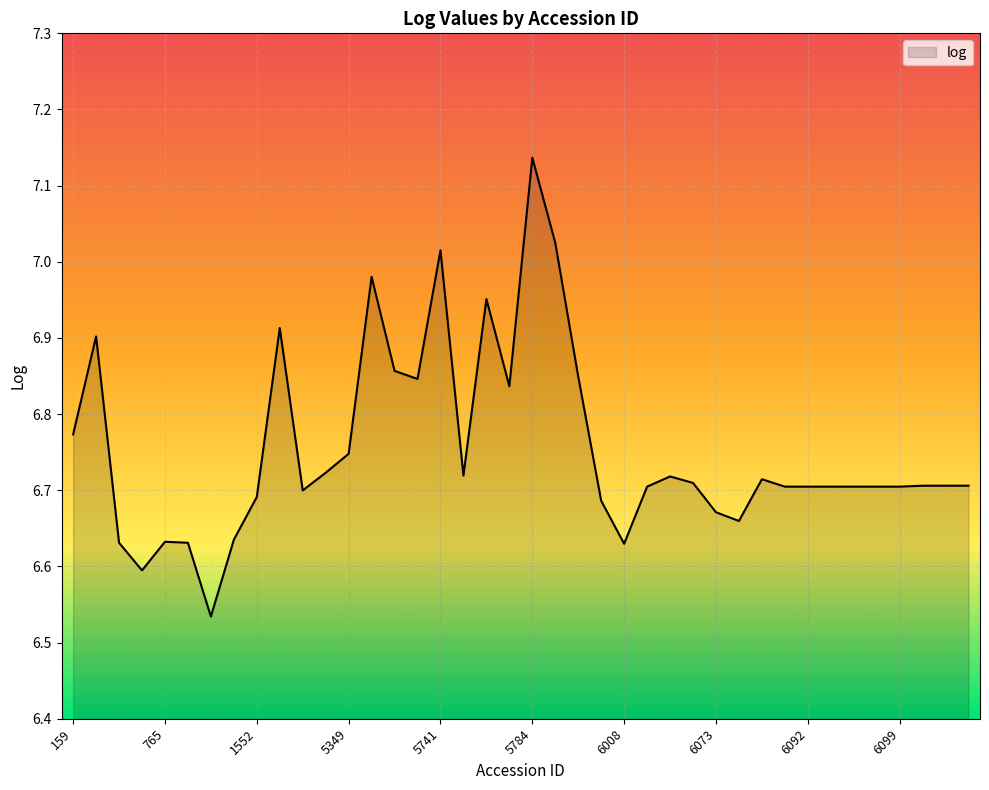

What is the difference between the maximum and minimum values?

0.6